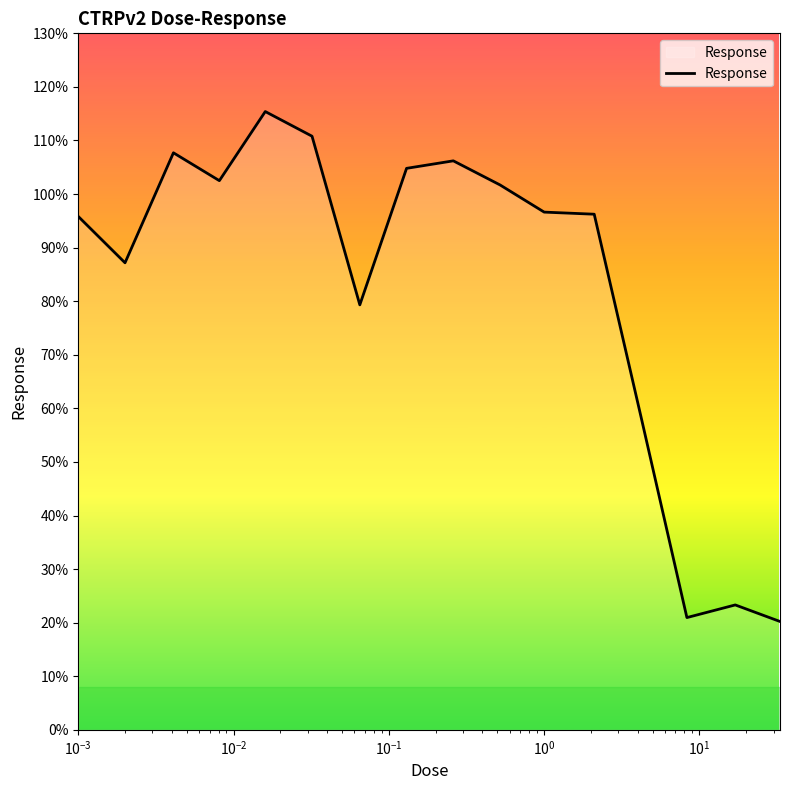

What is the average value?

83.0